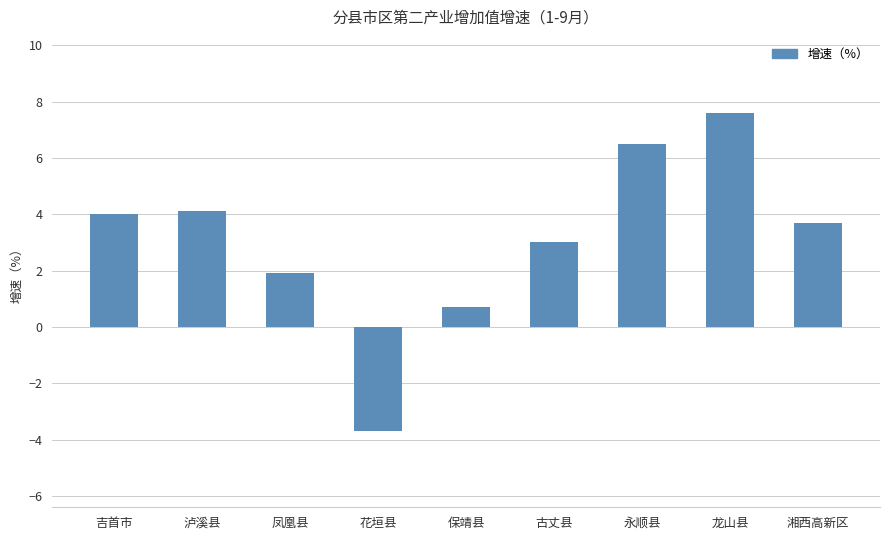

What is the difference between the second highest and minimum values?

10.2